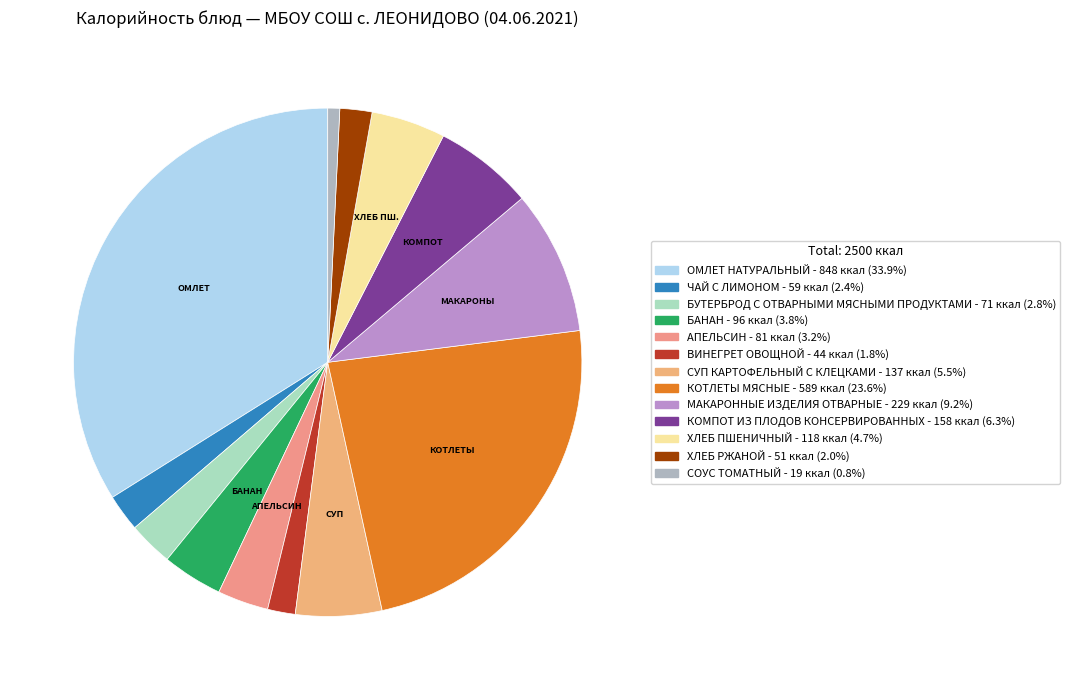

What percentage is the КОТЛЕТЫ МЯСНЫЕ slice, to the nearest percent?

24%